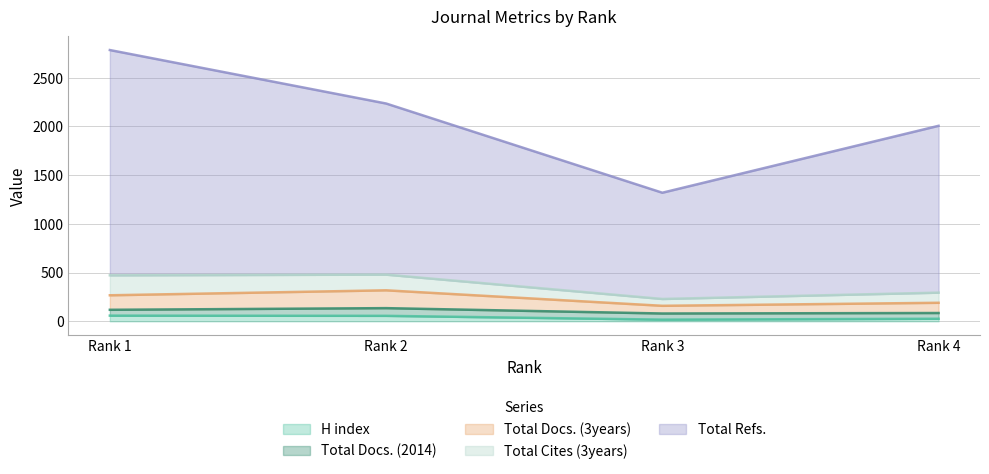

At which category is the sum across all series the highest?

Rank 1